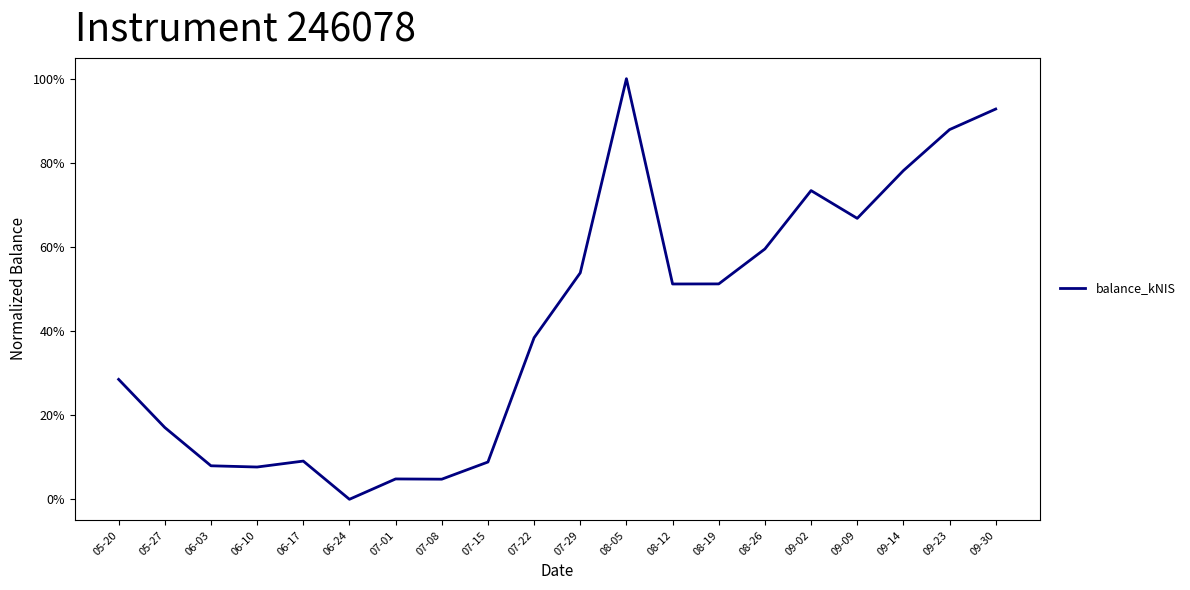

Does the chart display data point markers on the line(s)?

No